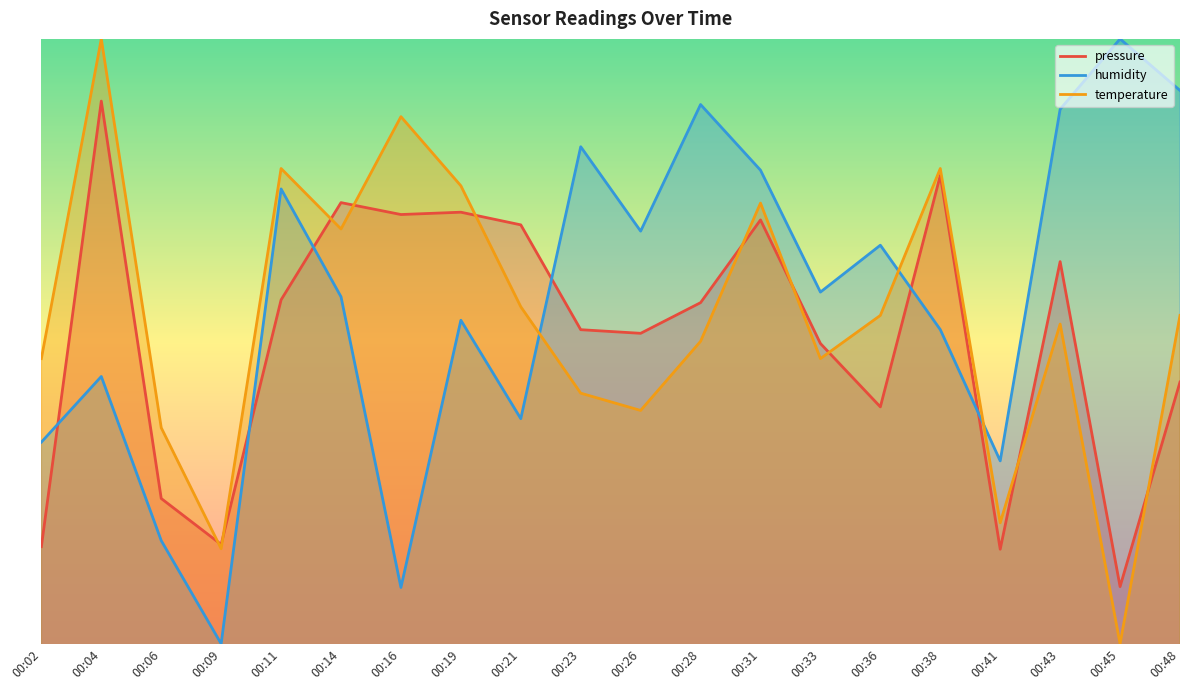

At which category does the chart reach its minimum across all series?

00:09